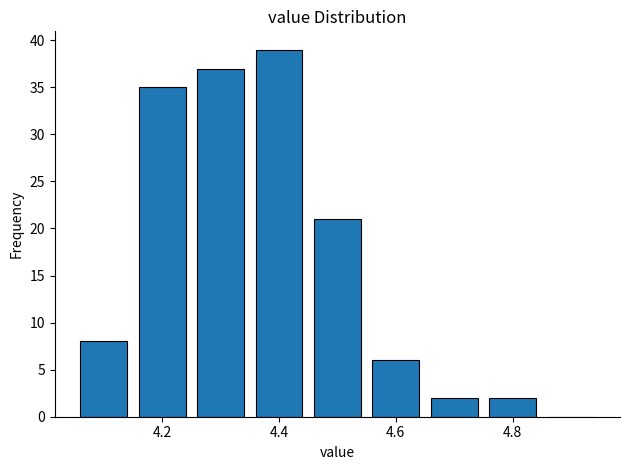

Reading left to right, transcribe this chart: for each bar, give the range it covers on the x-axis and its height. Neither the bar edges nor the heights are printed on the chart, so give them approximately, as read against the axes.

4.05 to 4.15: 8
4.15 to 4.25: 35
4.25 to 4.35: 37
4.35 to 4.45: 39
4.45 to 4.55: 21
4.55 to 4.65: 6
4.65 to 4.75: 2
4.75 to 4.85: 2
4.85 to 4.95: 0